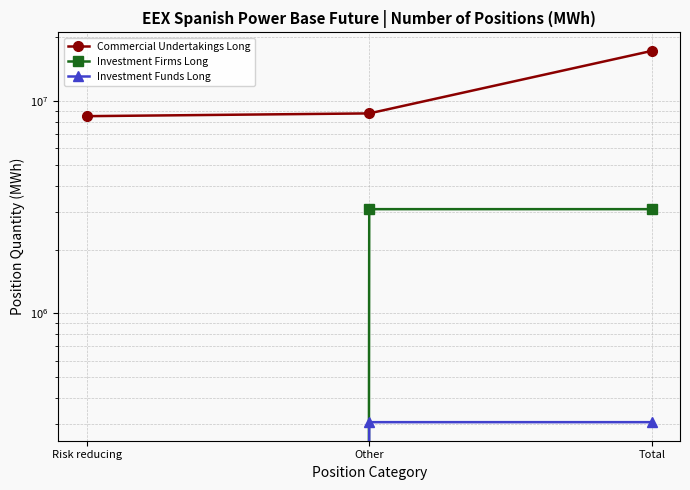

Count the number of data series in this chart.

3